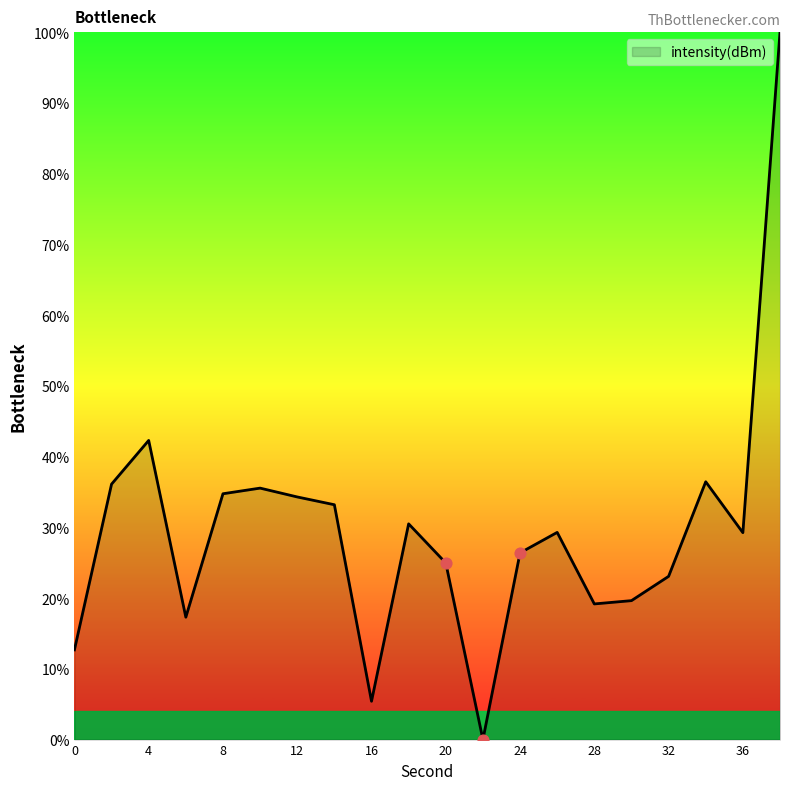

What is the difference between the maximum and minimum values?

100.0